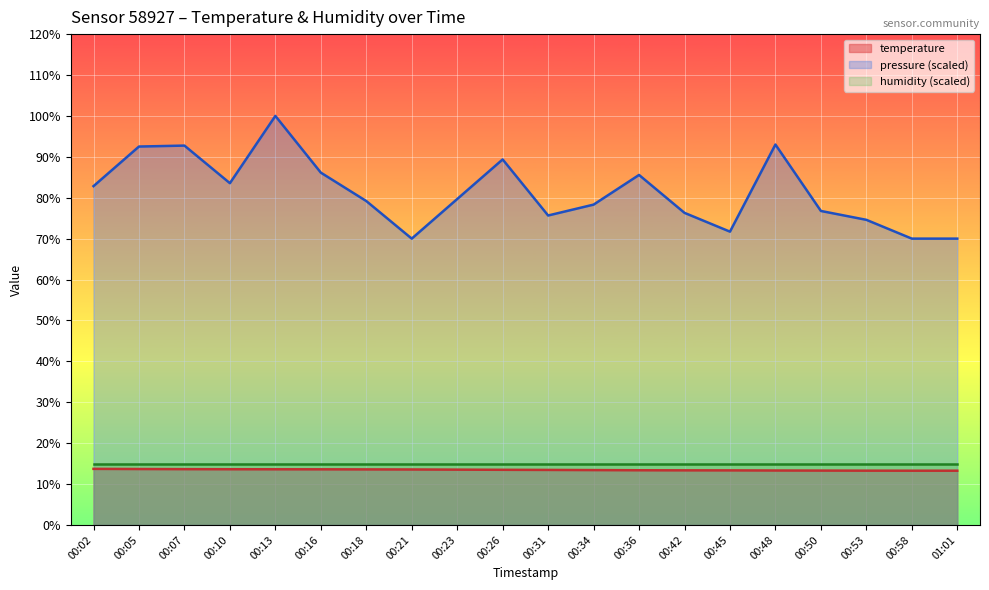

Which series has the largest range (max minus min)?

pressure (scaled)